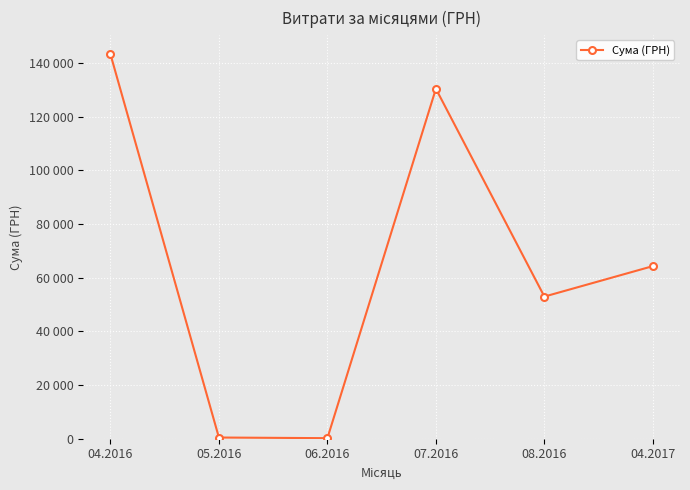

Does the chart have visible grid lines?

Yes